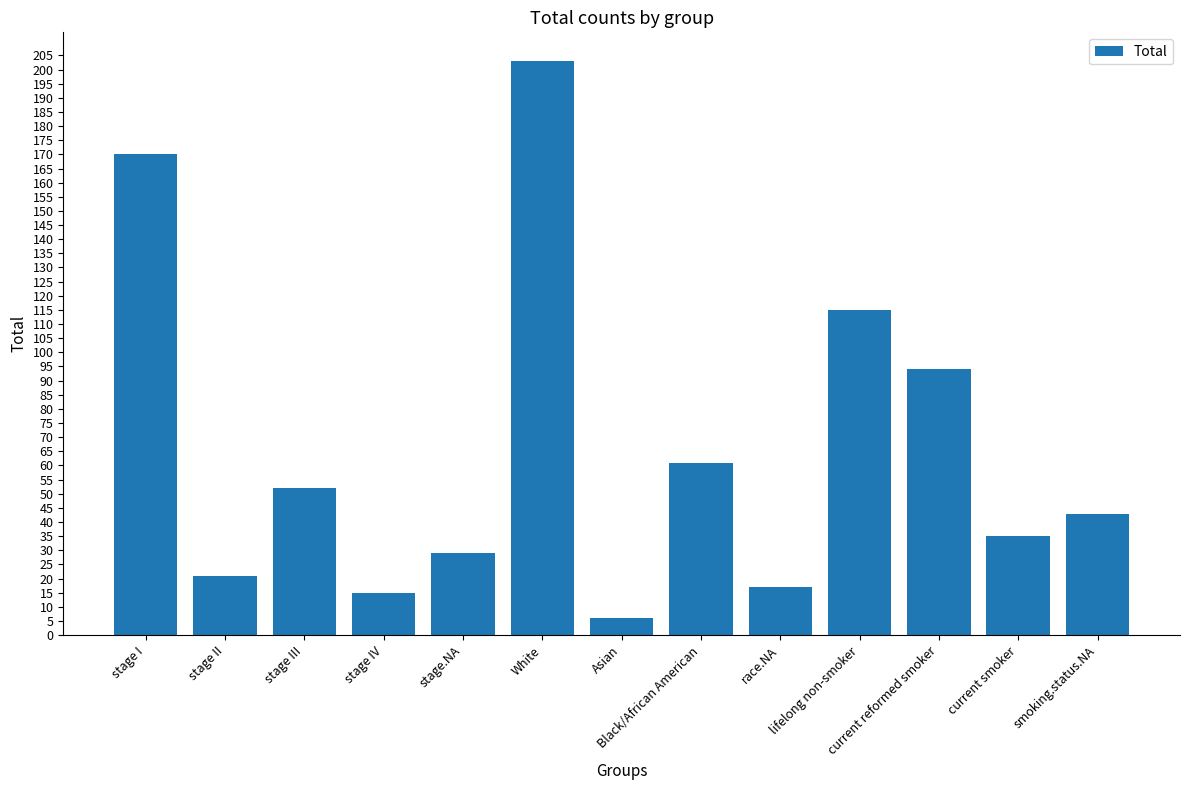

How many series are shown in this chart?

1